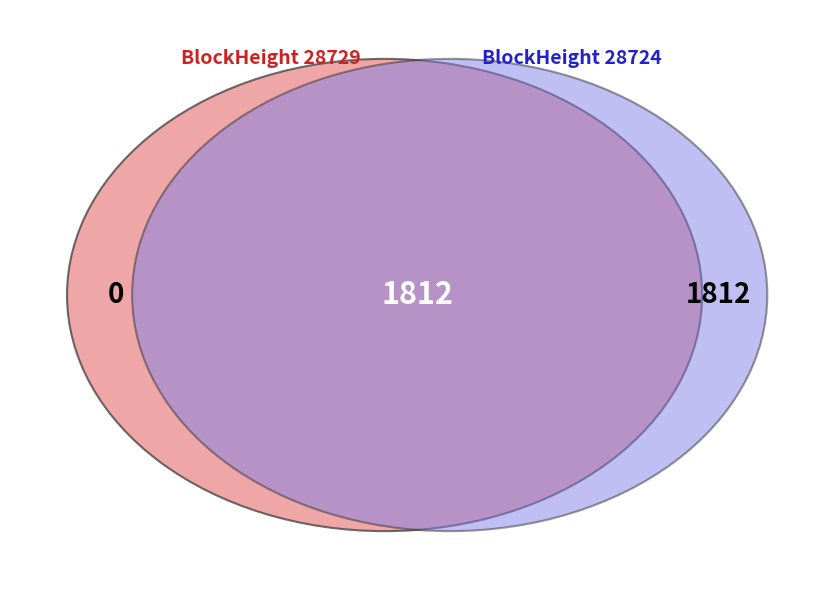

The 28729 slice represents 0% of the pie. True or false?

True